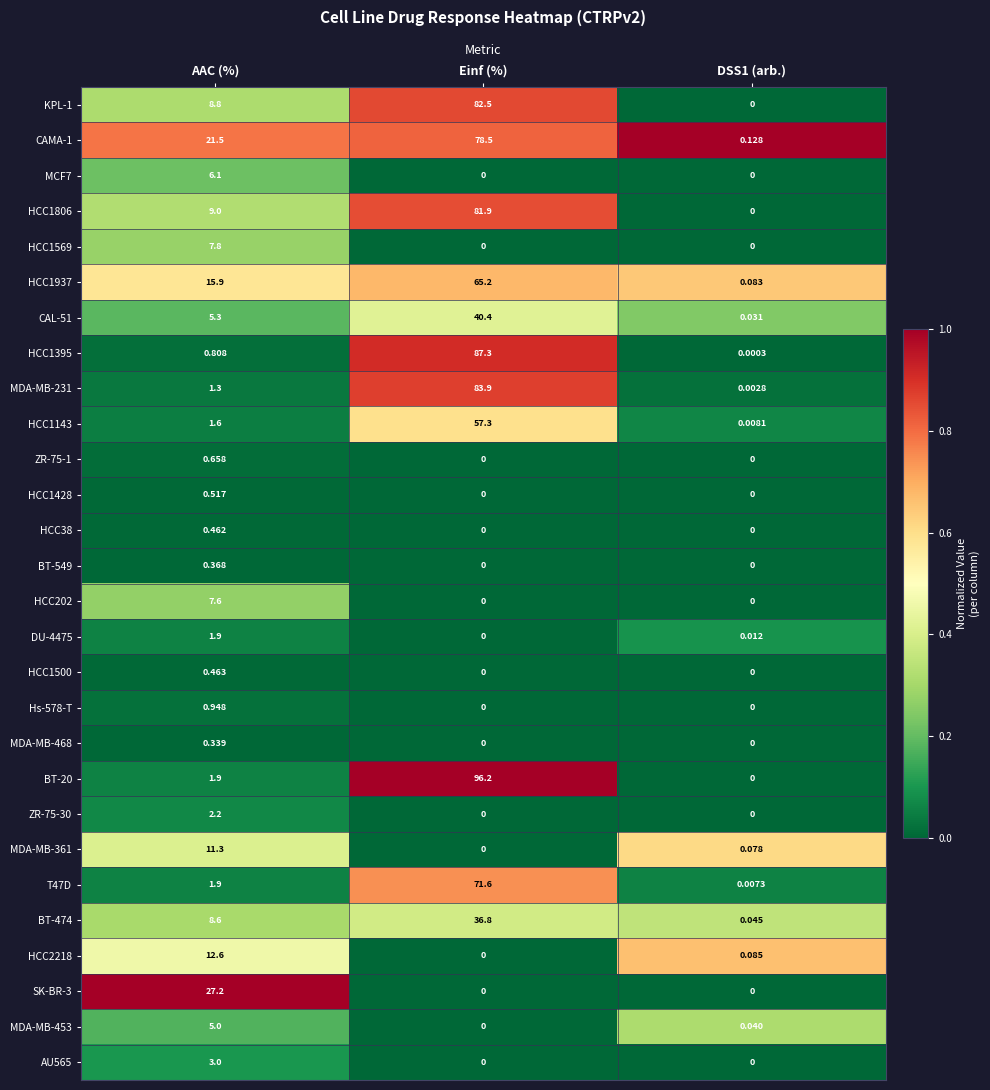

Which category has the highest value across all series?

Einf (%)